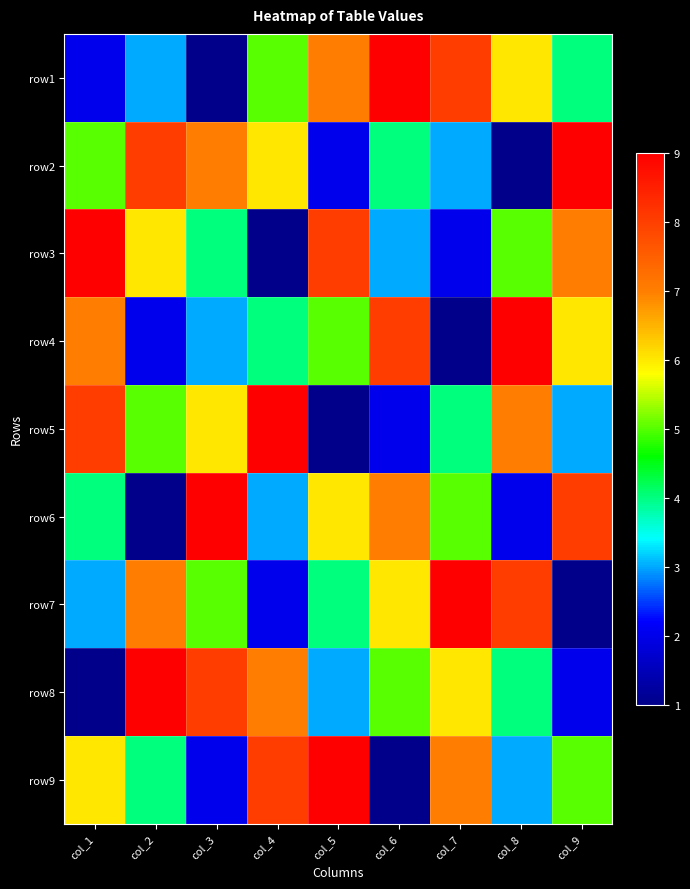

What is the maximum value shown in the chart?

9